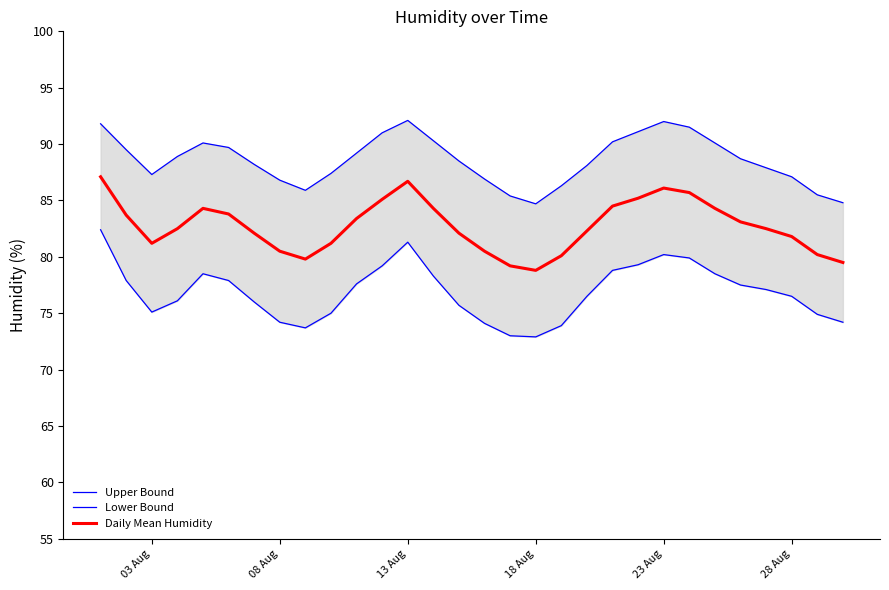

True or false: Daily Mean Humidity has a value of 81.8 at 28 Aug.

True